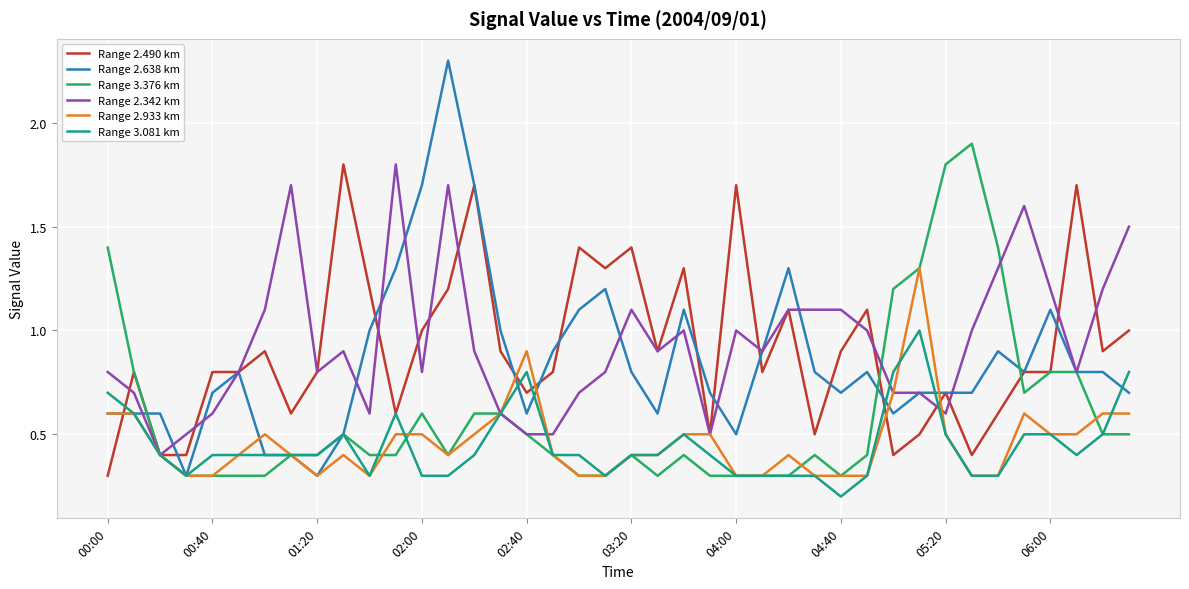

What is the difference between the maximum and minimum values in the Range 3.081 km series?

0.8